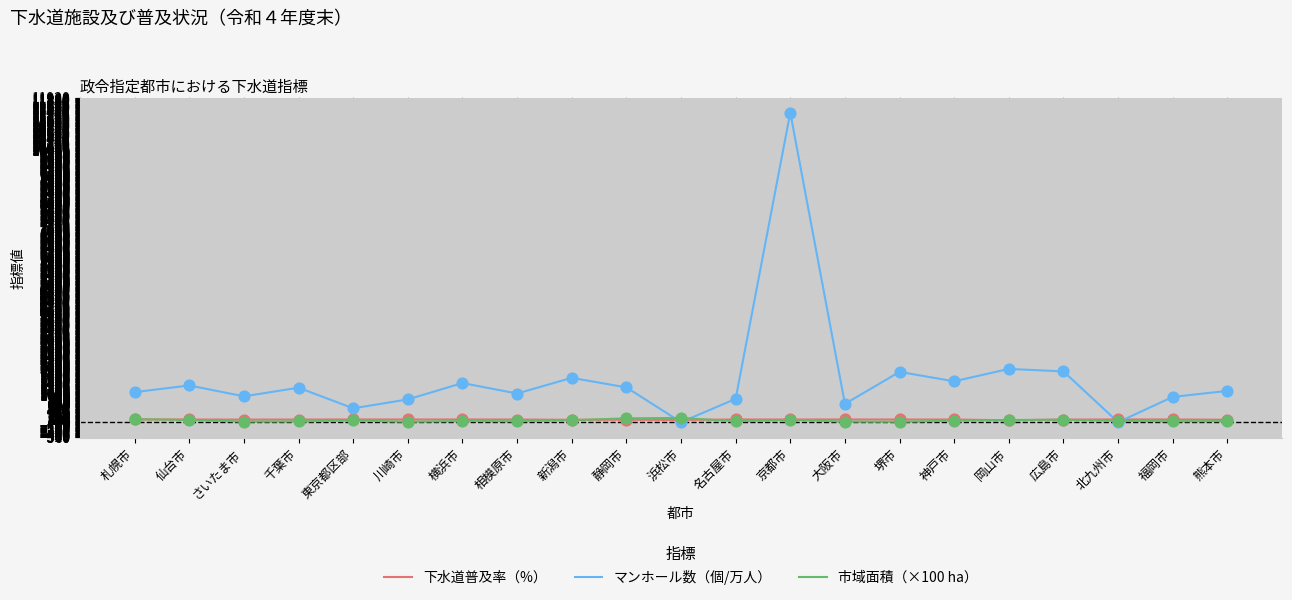

Which series has the largest range (max minus min)?

マンホール数（個/万人）